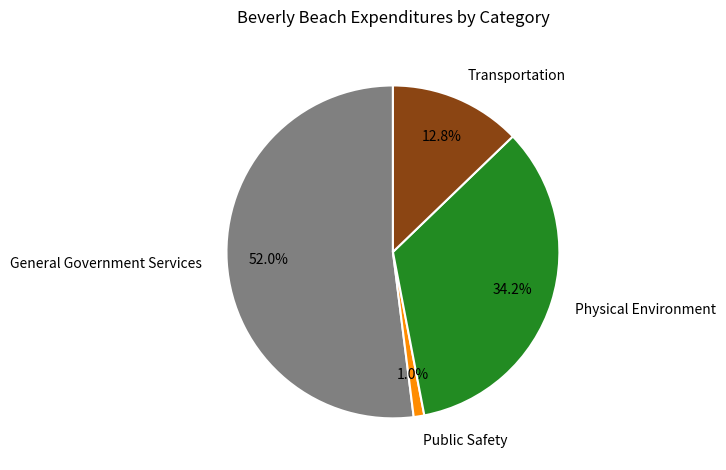

True or false: Physical Environment accounts for 34% of the total.

True